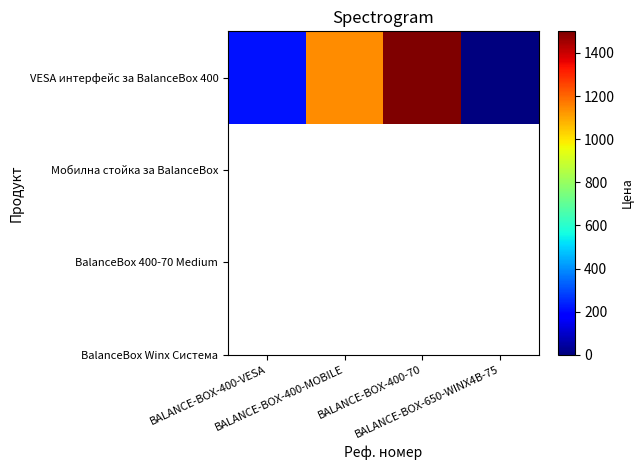

Reading left to right, extract all data points from this chart.

BALANCE-BOX-400-VESA=216	BALANCE-BOX-400-MOBILE=1140	BALANCE-BOX-400-70=1500	BALANCE-BOX-650-WINX4B-75=0